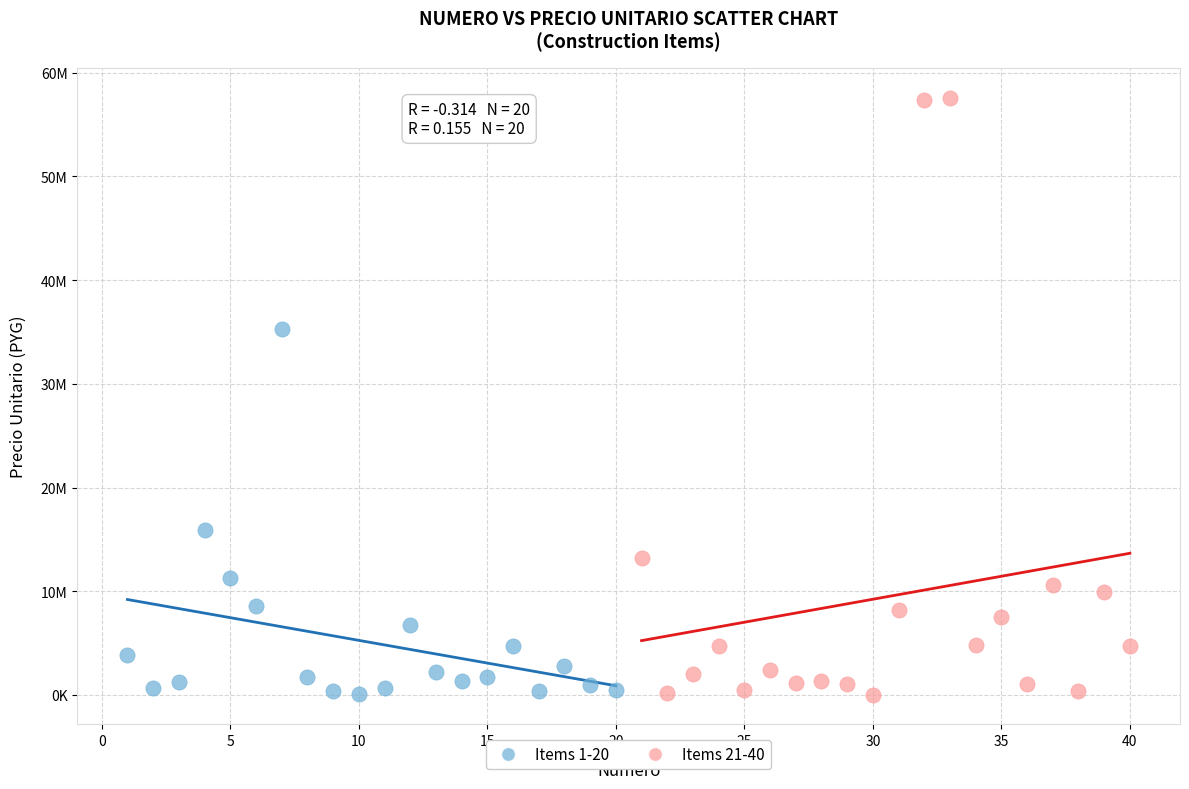

Which series has the largest Y range (max minus min)?

Items 21-40